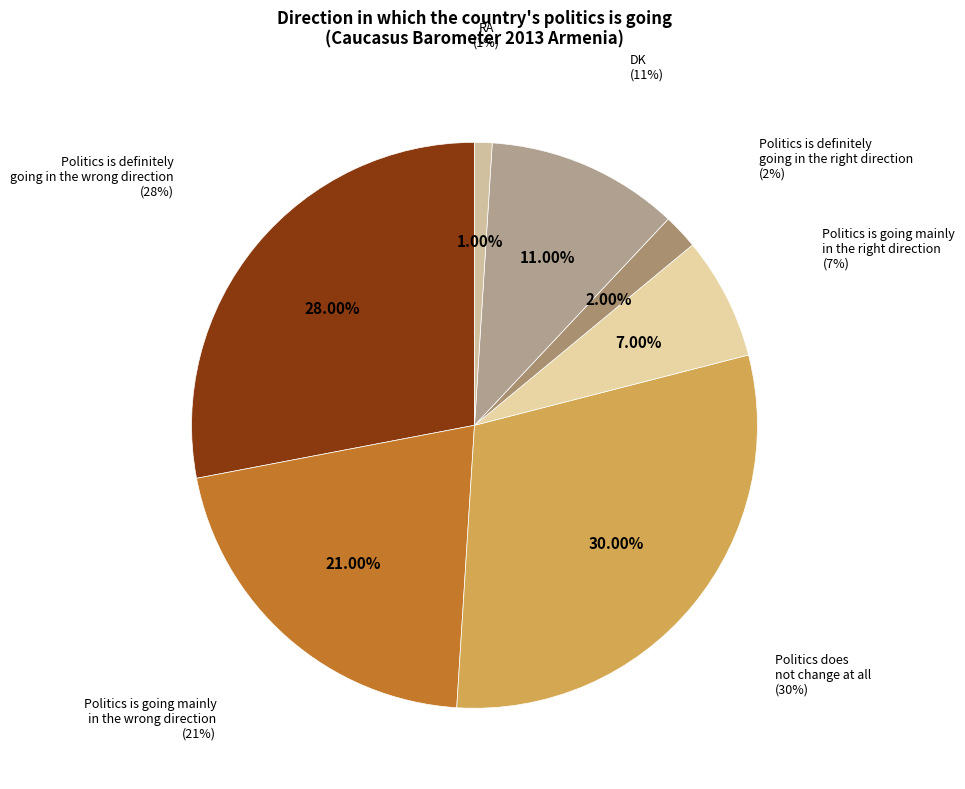

What is the total percentage of Politics is going mainly
in the wrong direction and Politics is definitely
going in the wrong direction?

49.0%